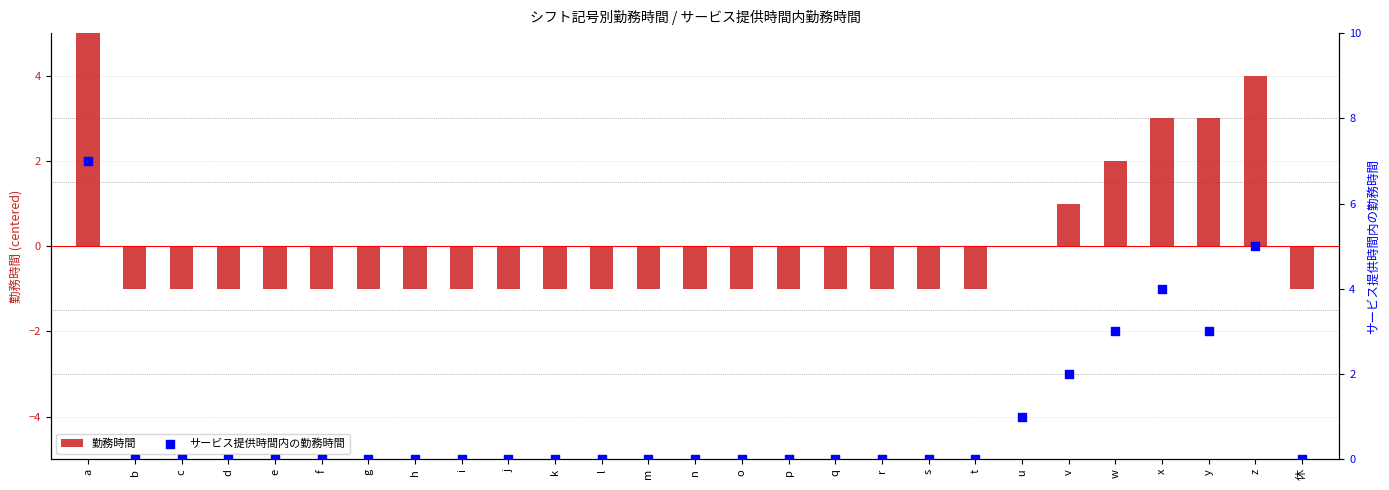

What are all the series names shown in the legend?

勤務時間, サービス提供時間内の勤務時間